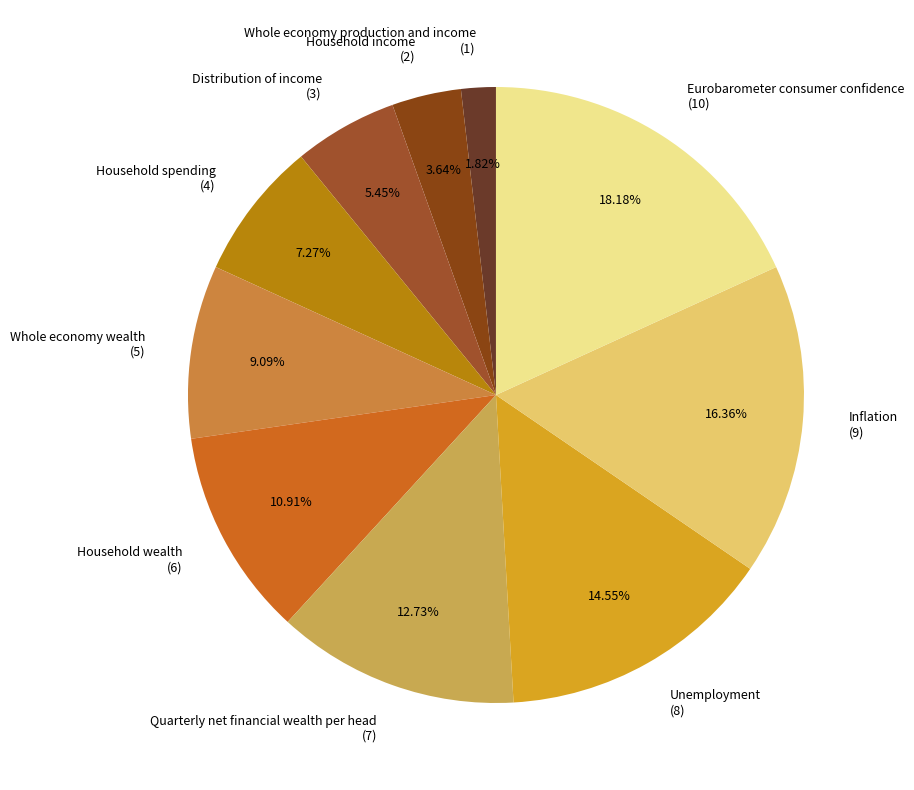

Is it true that Distribution of income is 1% of the pie?

False